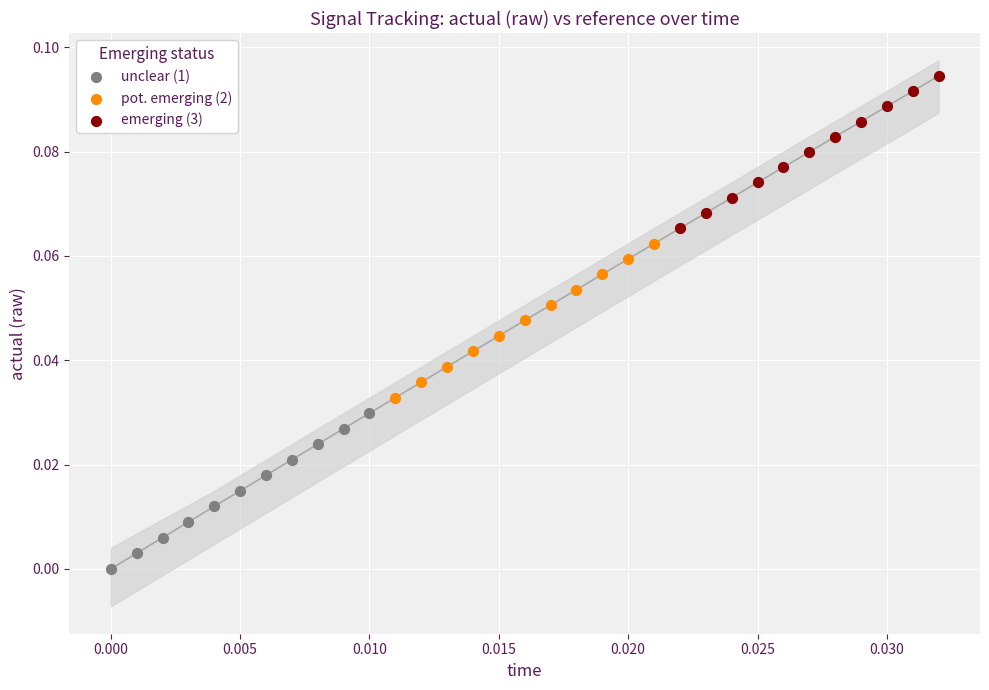

What are all the series names shown in the legend?

unclear (1), pot. emerging (2), emerging (3)